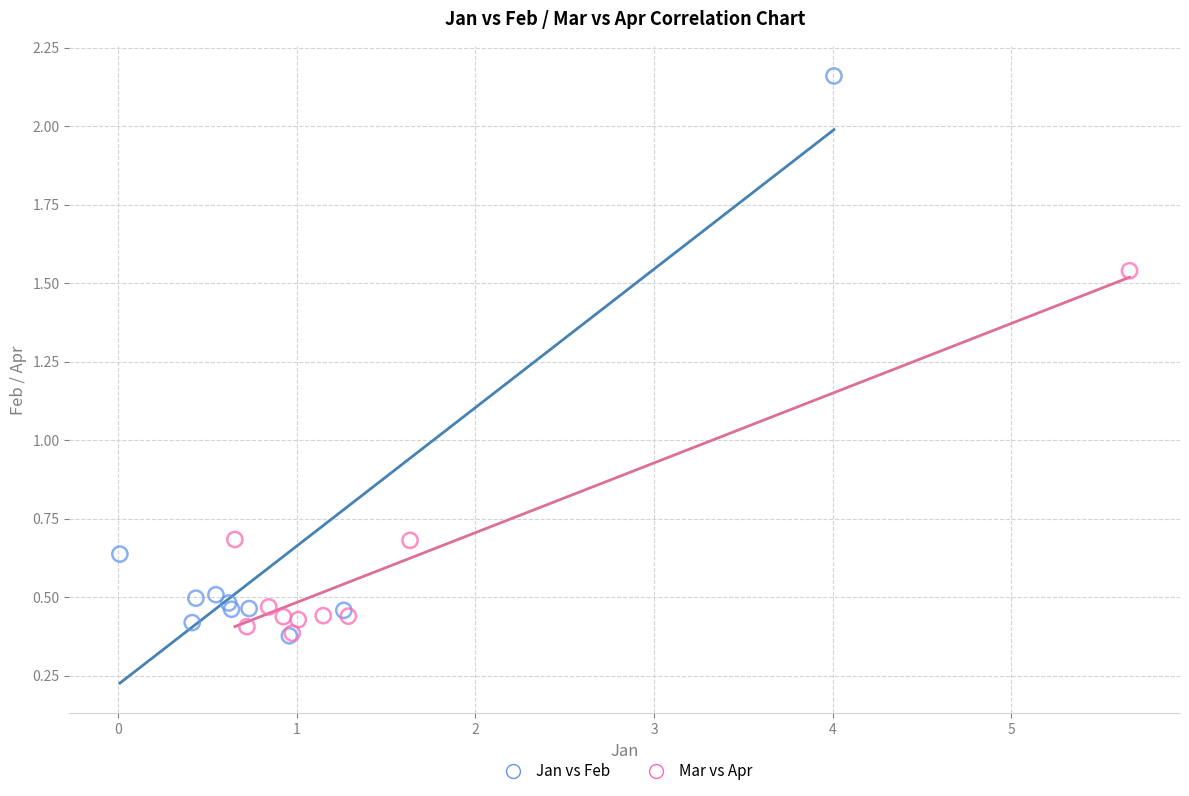

Which series has the widest spread of Y values?

Jan vs Feb